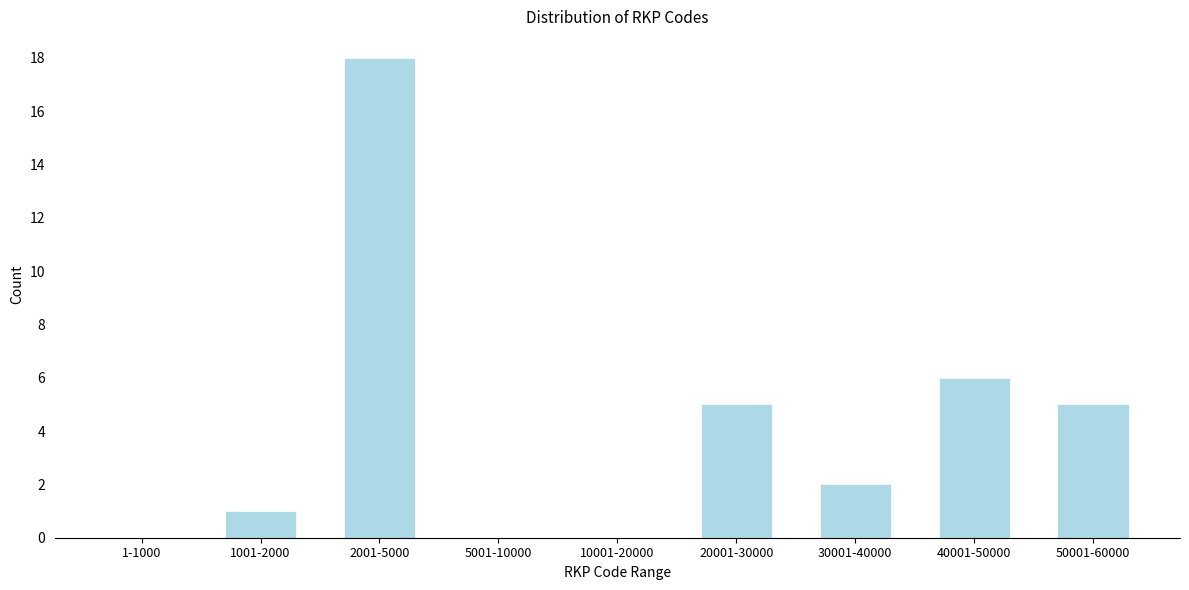

Reading left to right, extract all data points from this chart.

1-1000=0	1001-2000=1	2001-5000=18	5001-10000=0	10001-20000=0	20001-30000=5	30001-40000=2	40001-50000=6	50001-60000=5